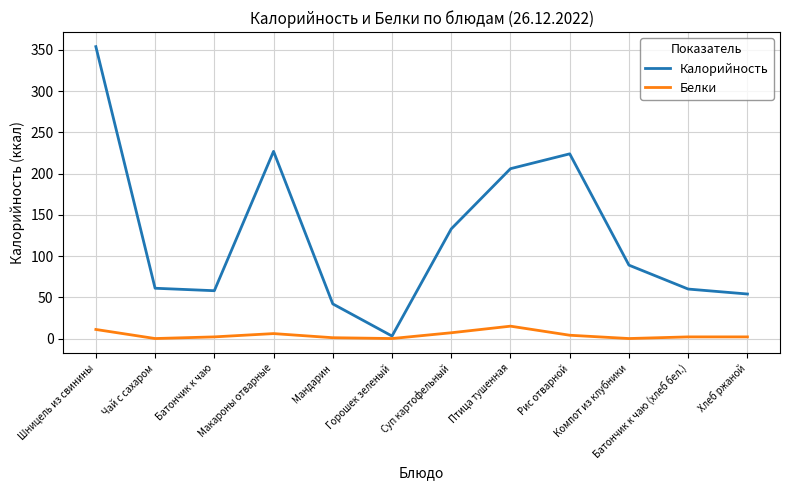

Where does the Белки series first go above 2?

Шницель из свинины